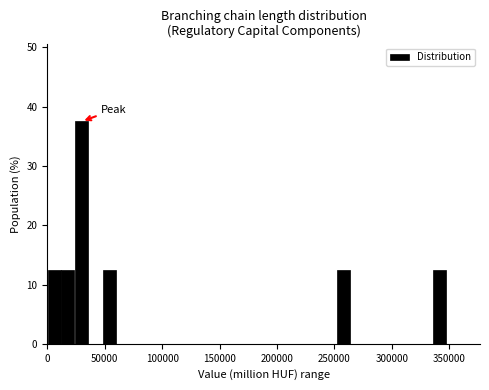

Around what value on the x-axis is the tallest bar? Give the approximate position of its centre, as read against the axis.

30000